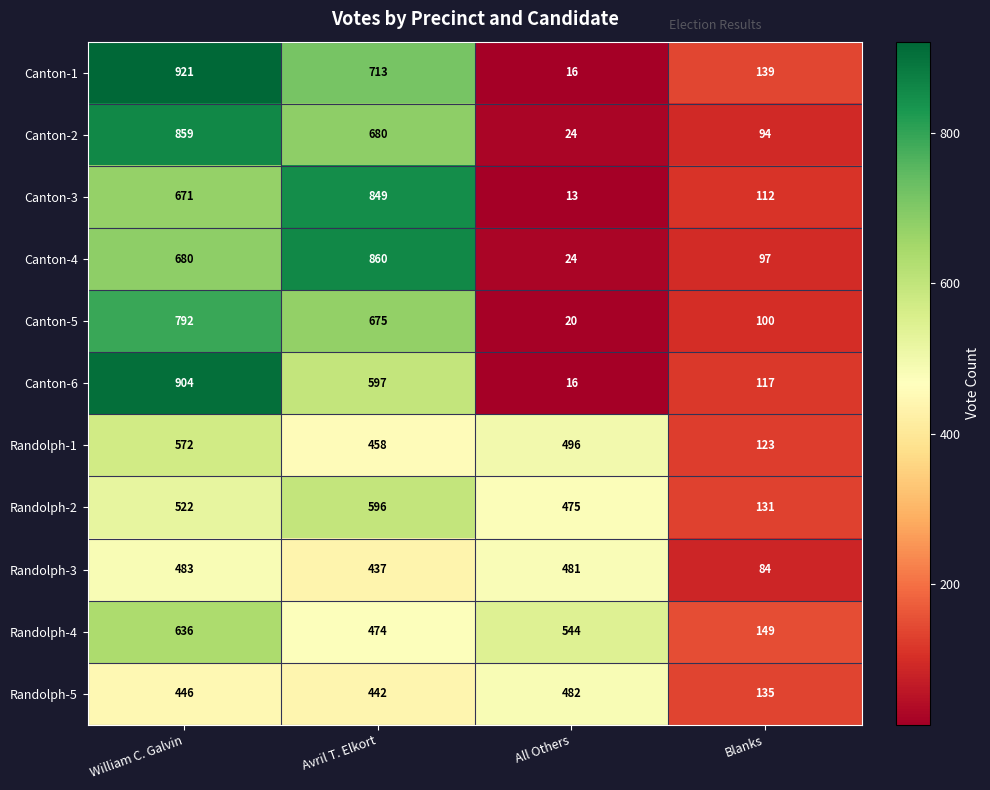

At how many categories does at least one series exceed 560?

2